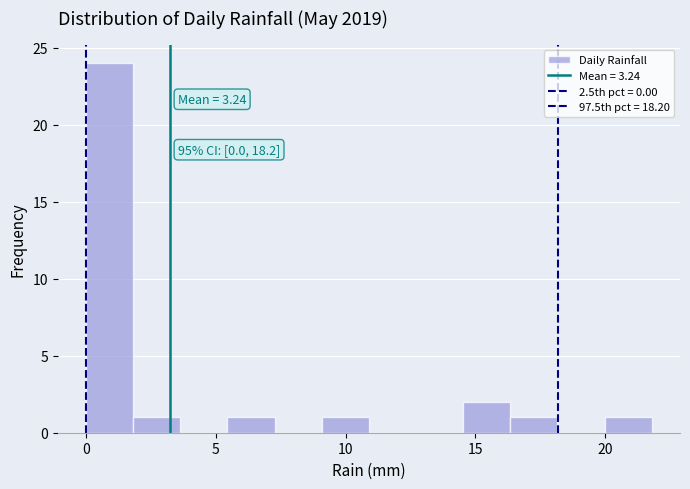

Around what value on the x-axis is the tallest bar? Give the approximate position of its centre, as read against the axis.

1.0